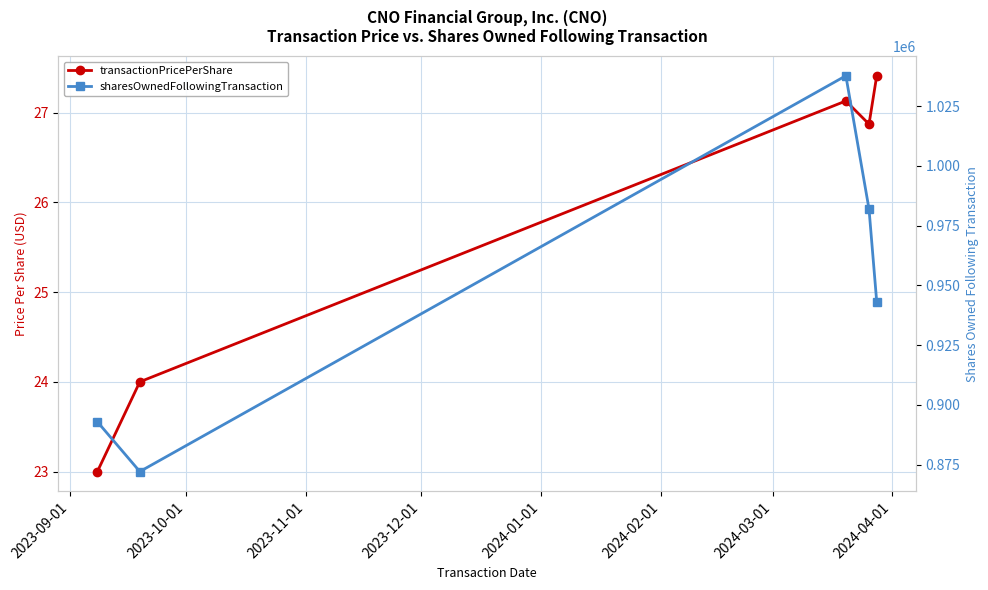

What is the total value across all series at 2023-10-01?

872161.0